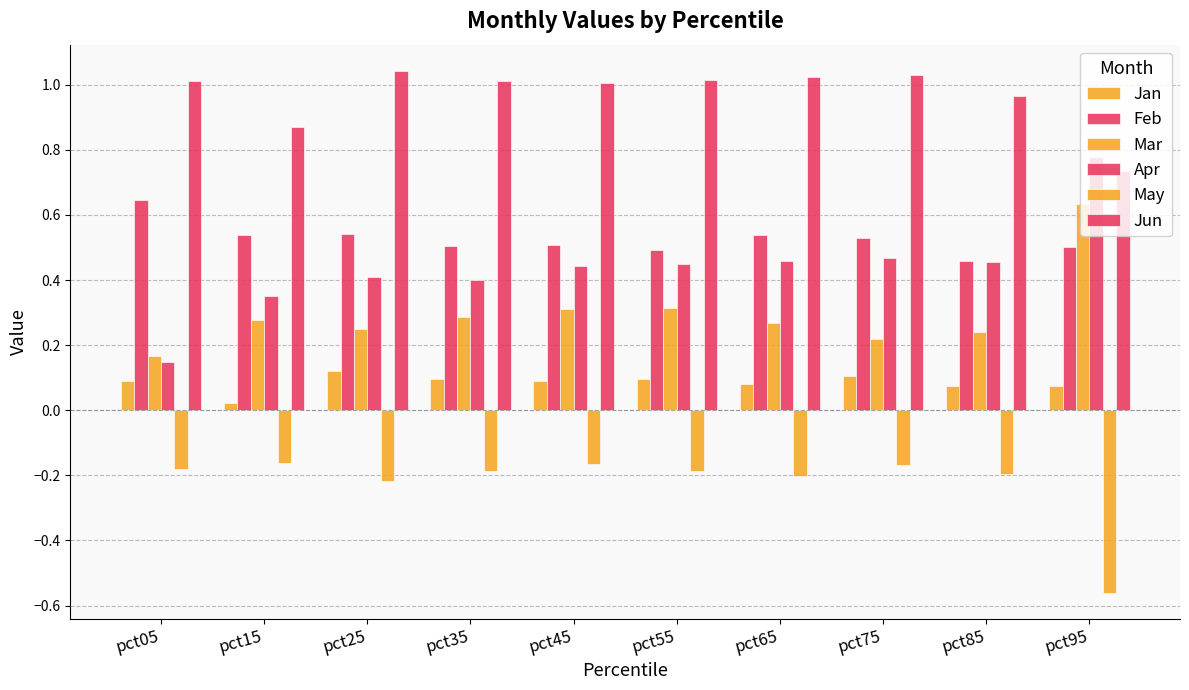

How many categories are shown in the chart?

10